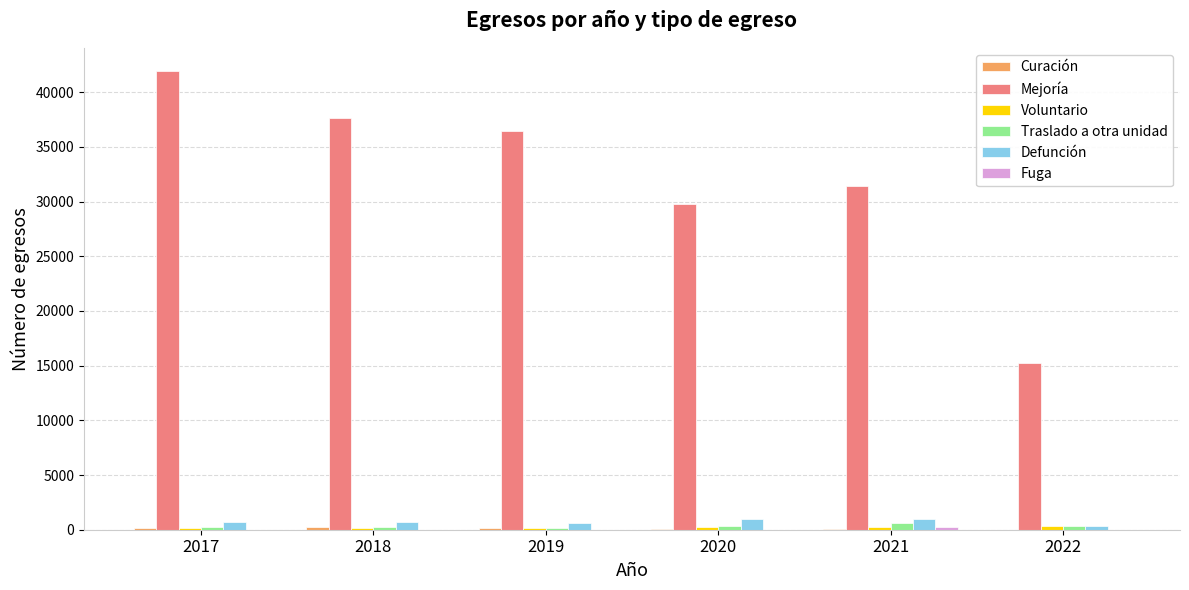

What is the sum of all Defunción values?

4293